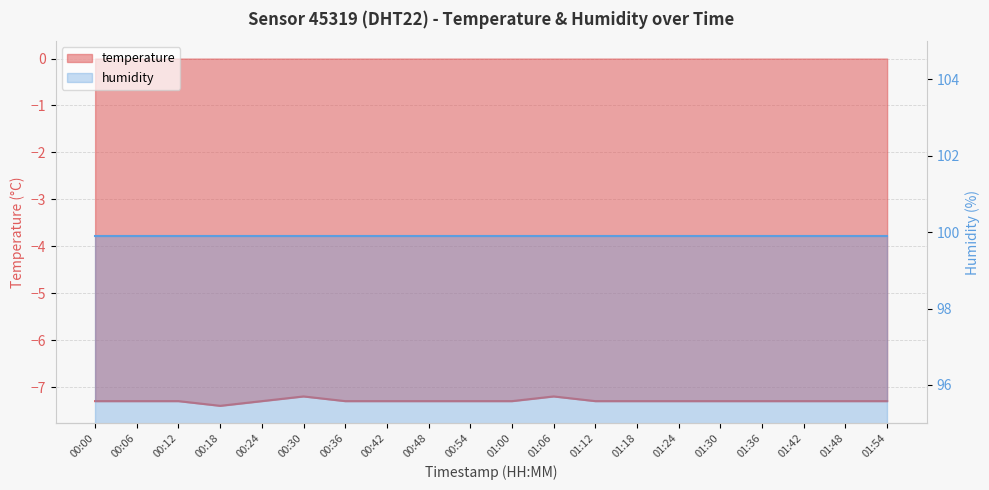

What is the label of the 3rd point from the left?

00:12